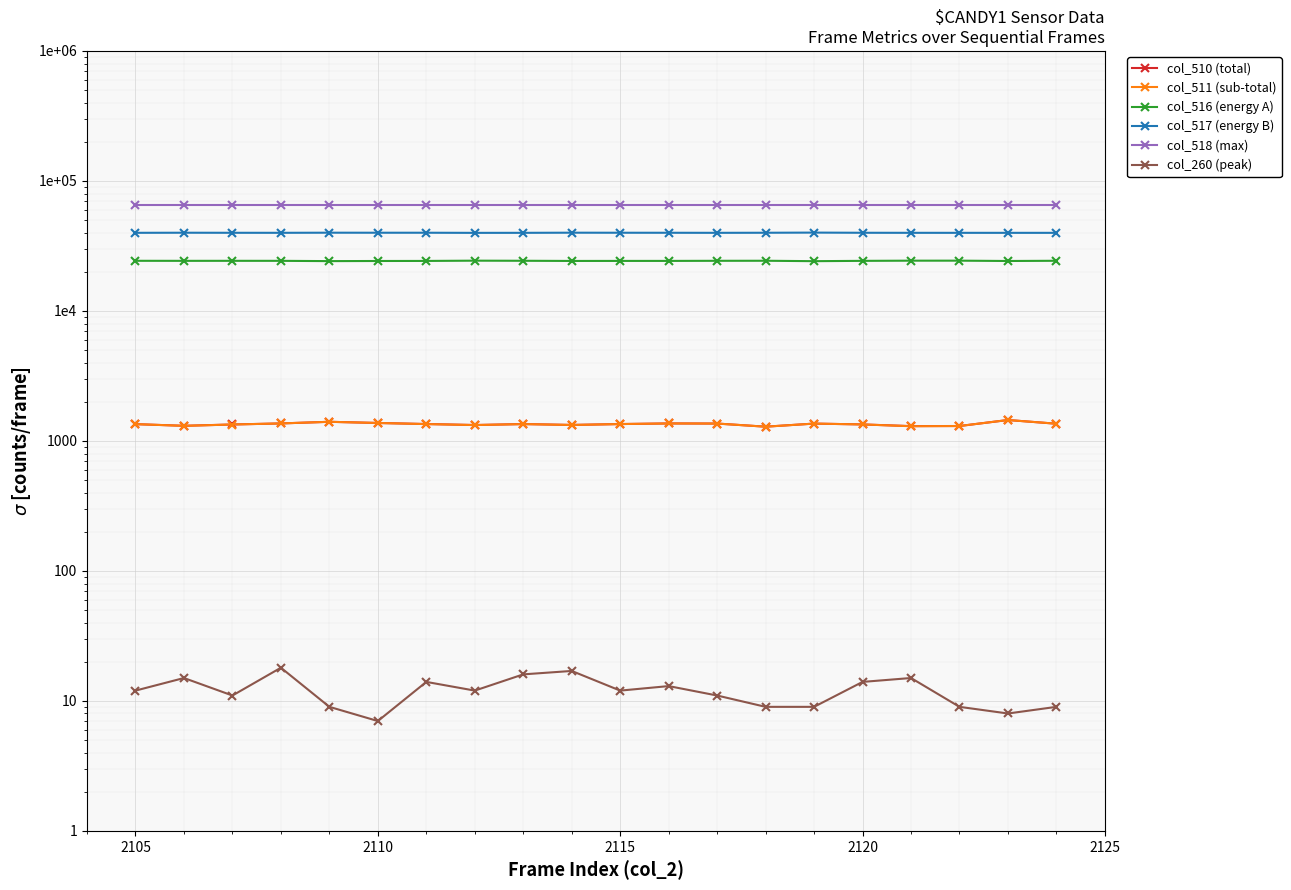

Between 2110 and 2120, which series saw the biggest shift?

col_516 (energy A)